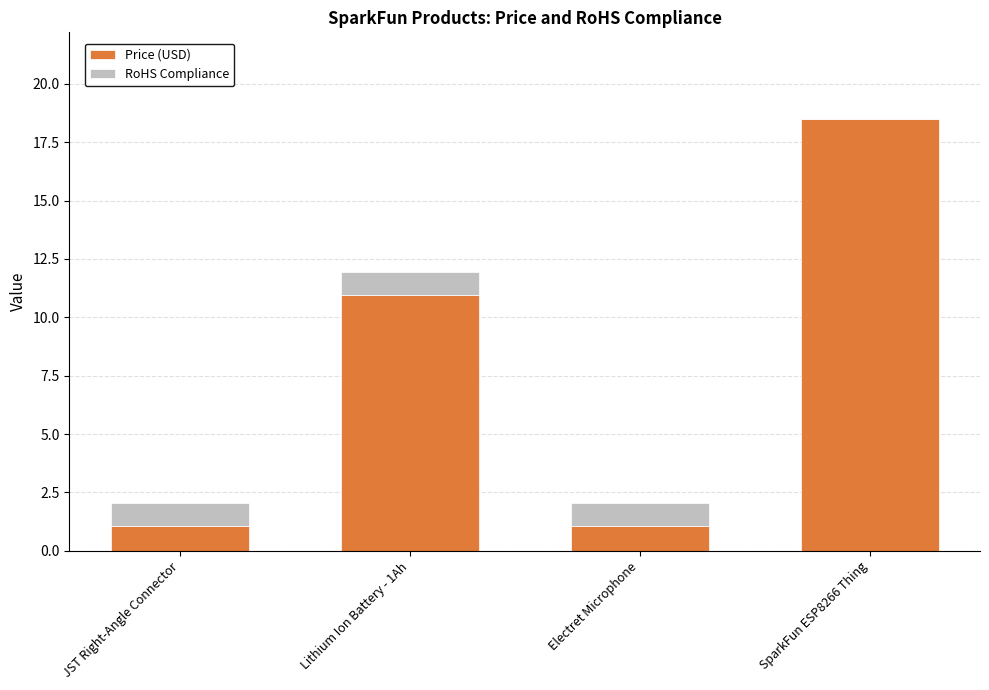

What are all the series names shown in the legend?

Price (USD), RoHS Compliance